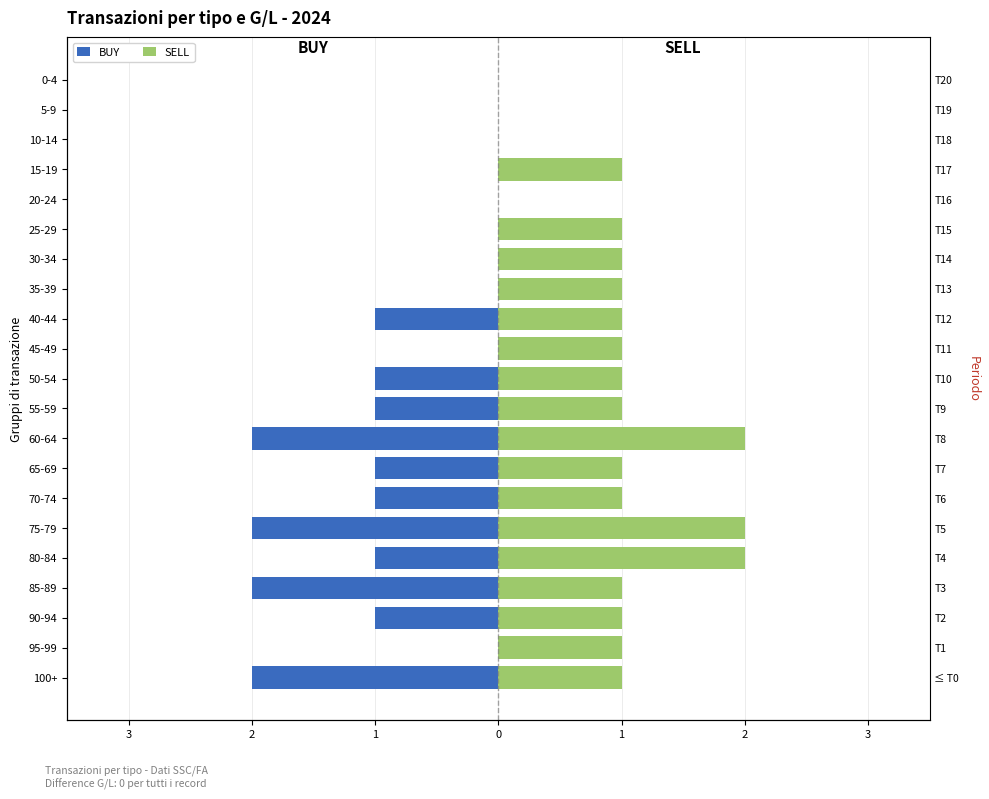

What is the smallest value displayed?

-2